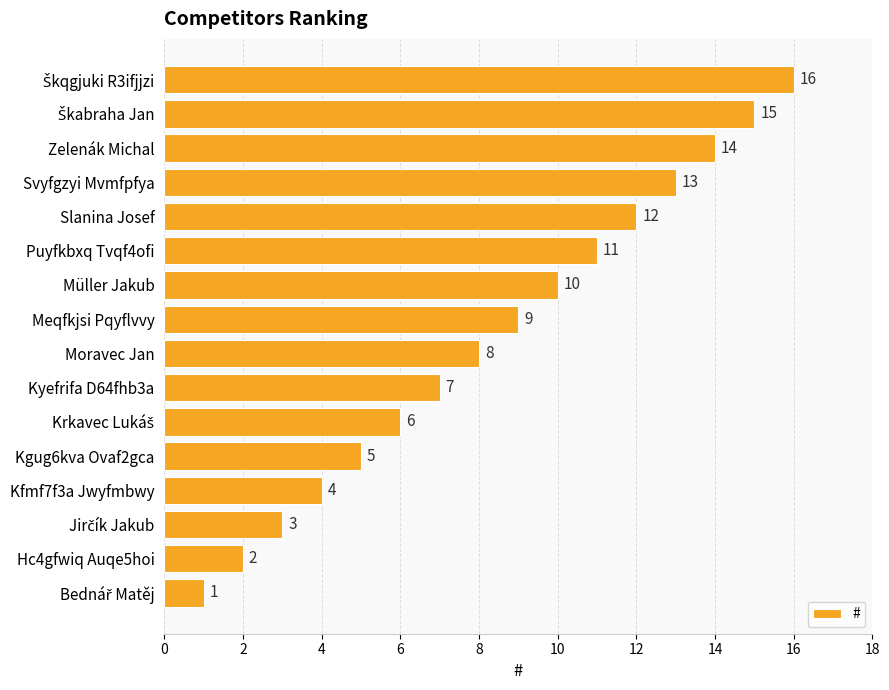

What is the sum of all values?

136